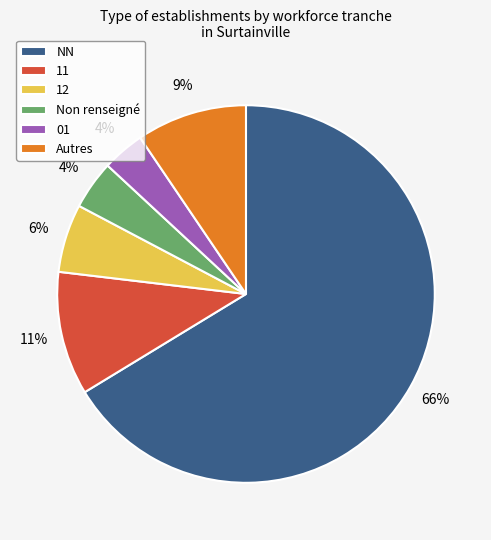

True or false: 12 accounts for 1% of the total.

False